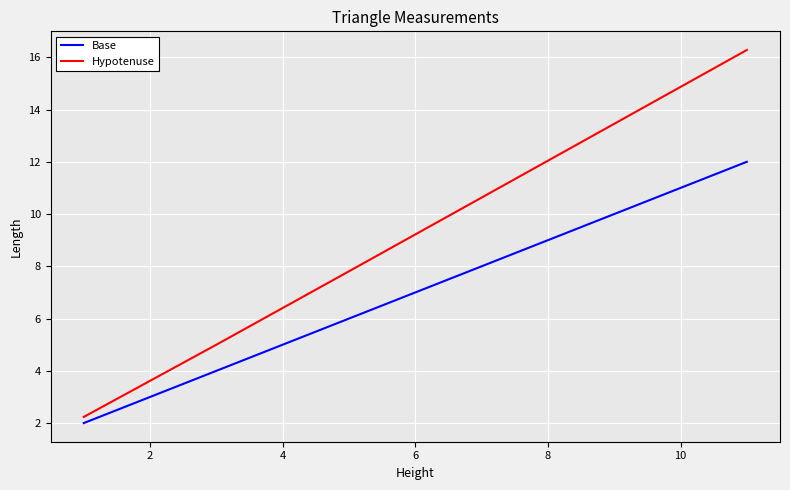

What are all the series names shown in the legend?

Base, Hypotenuse